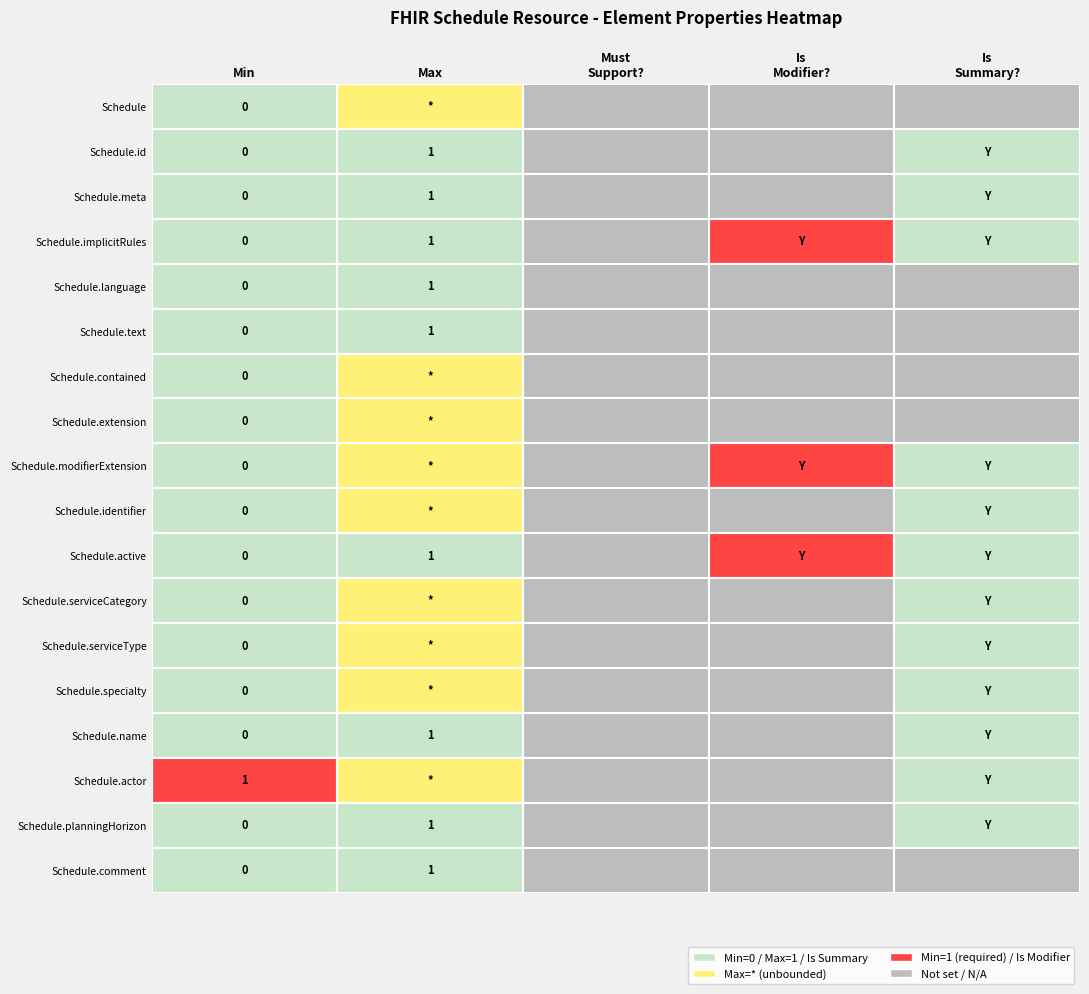

True or false: Schedule.specialty has a value of -1 at Schedule.implicitRules.

False